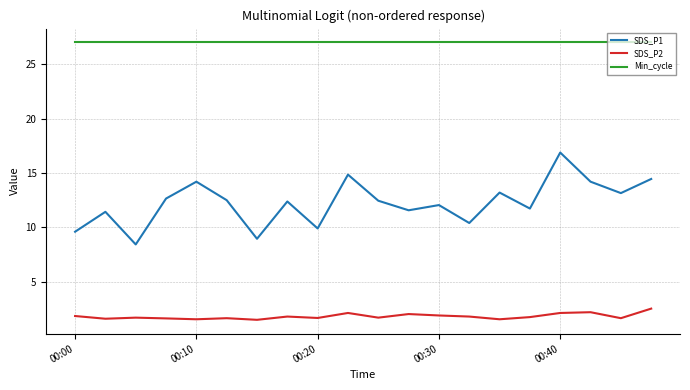

List the series in order of their peak value, lowest first.

SDS_P2, SDS_P1, Min_cycle